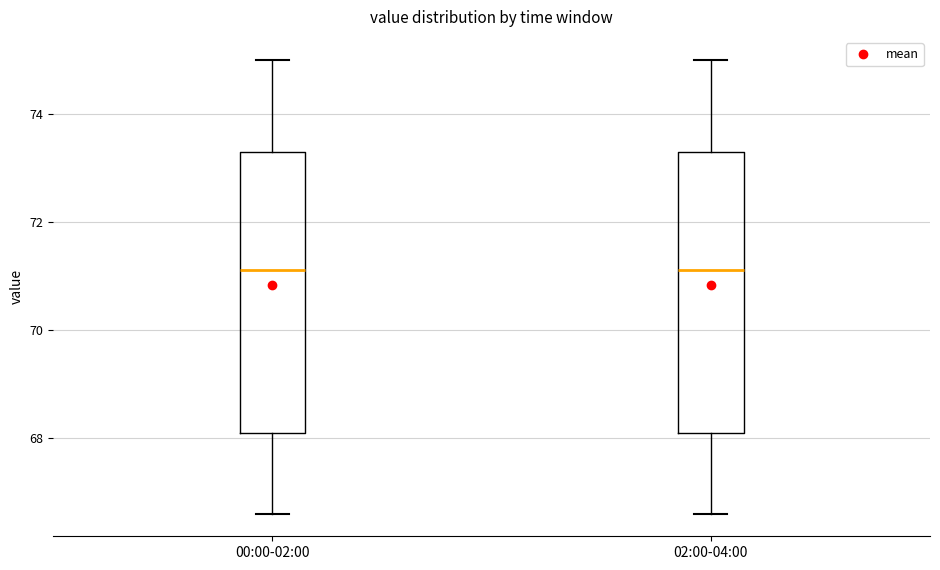

Reading left to right, transcribe this box plot: for each box, give where its median line is, the range the box spans, and where its two whiskers end, as read against the y-axis. The values are not printed on the chart, so give them approximately, as read against the axis.

00:00-02:00: median 71.2, box 68.0 to 73.2, whiskers 66.6 to 75.0
02:00-04:00: median 71.2, box 68.0 to 73.2, whiskers 66.6 to 75.0